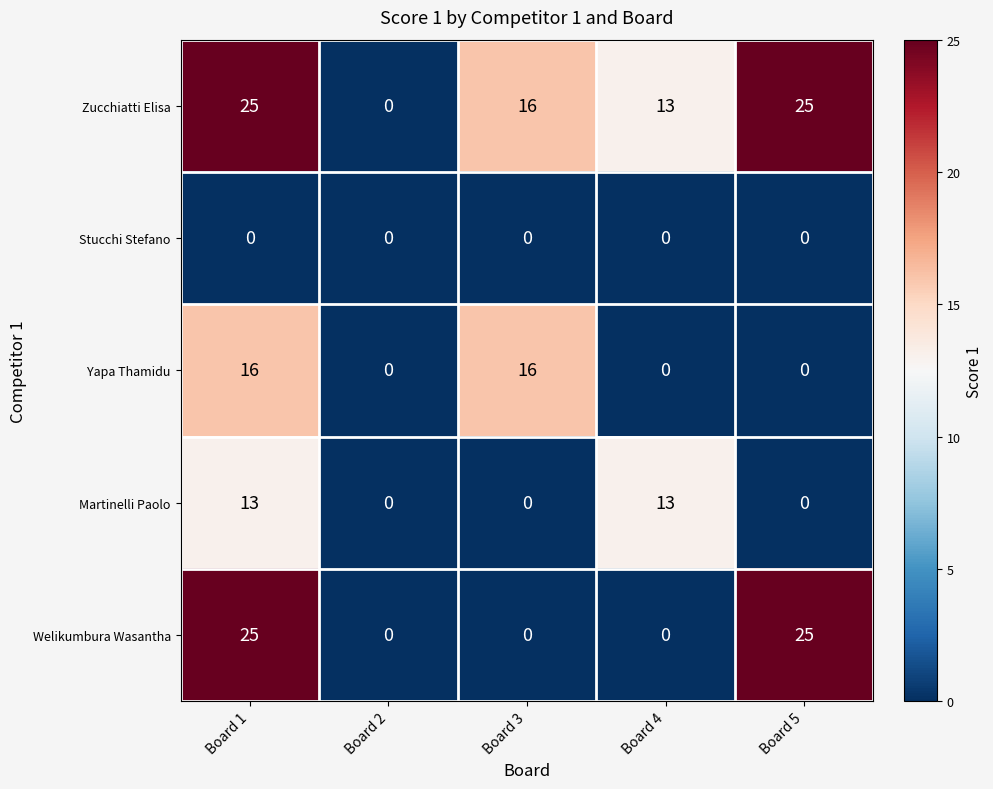

Which series has the largest total across all categories?

Zucchiatti Elisa